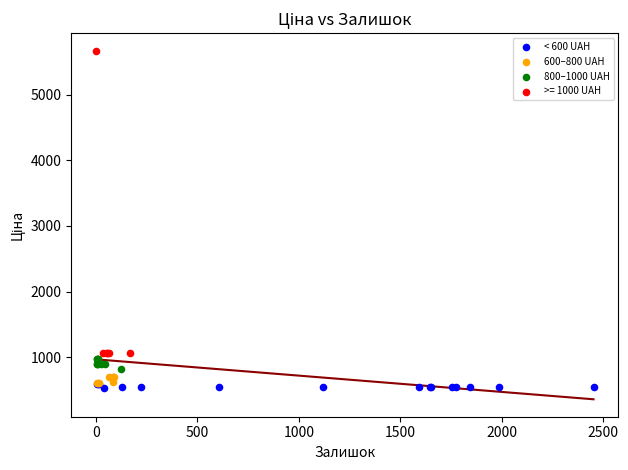

Which series has the largest Y range (max minus min)?

>= 1000 UAH